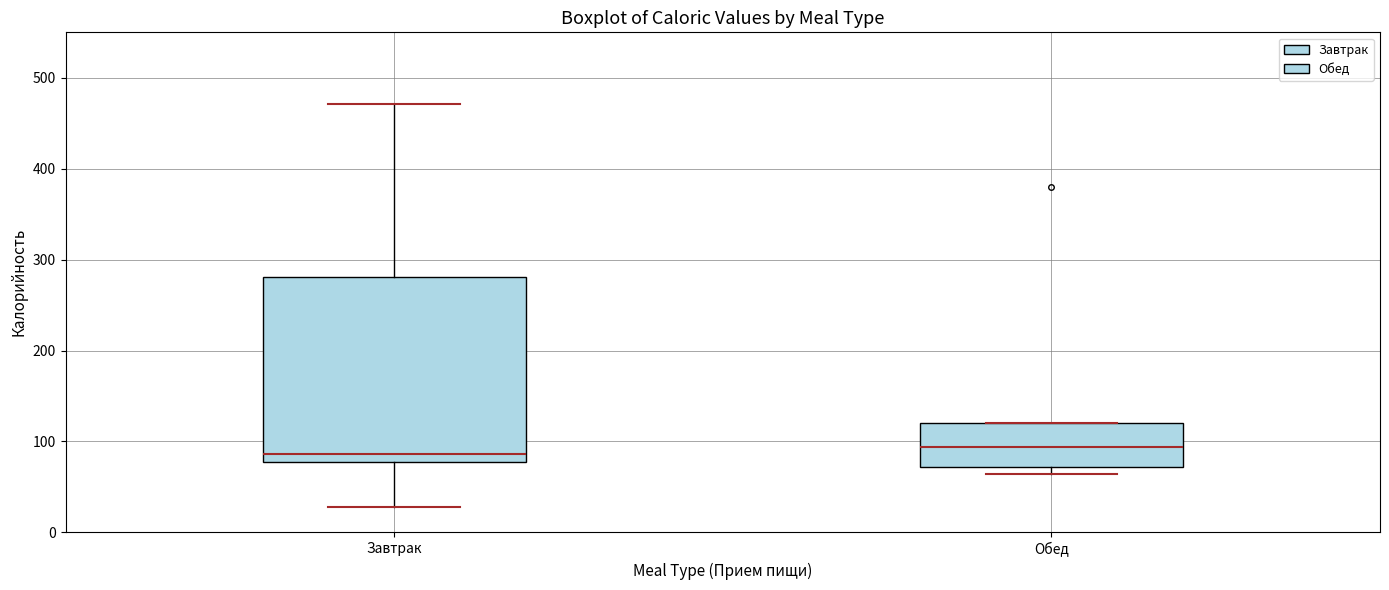

Comparing the boxes themselves (not the whiskers), which one is the tallest?

Завтрак